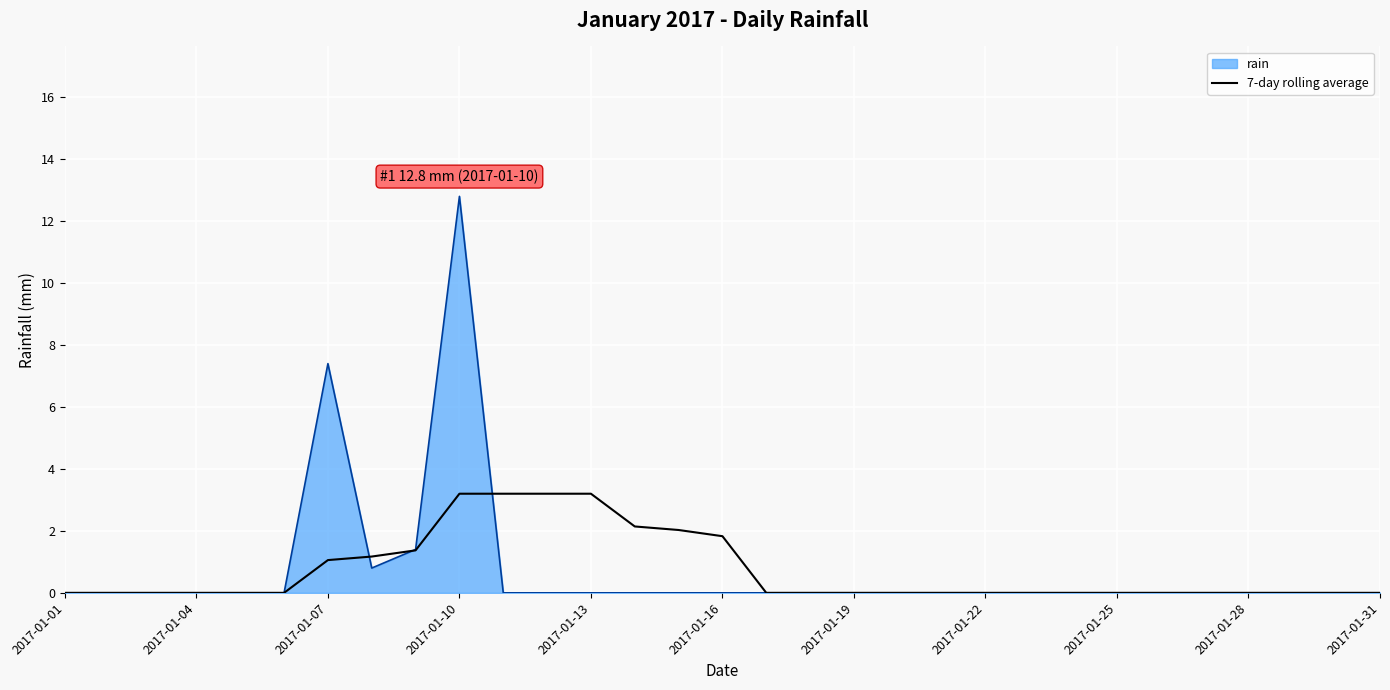

Rank the series by their maximum value, from highest to lowest.

rain, 7-day rolling average